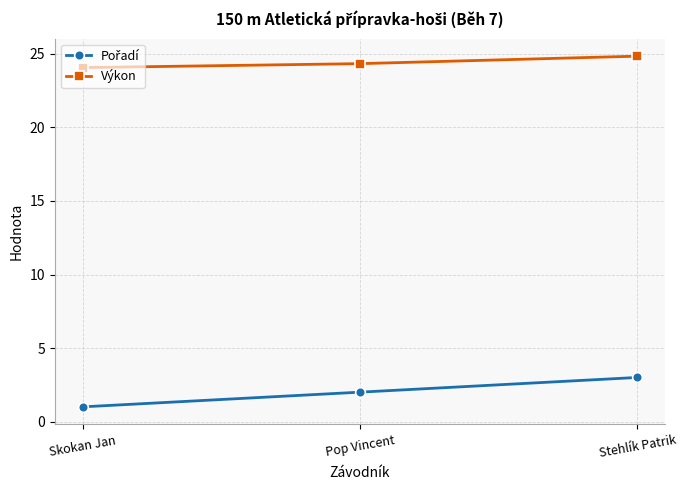

What is the label of the 2nd point from the left?

Pop Vincent